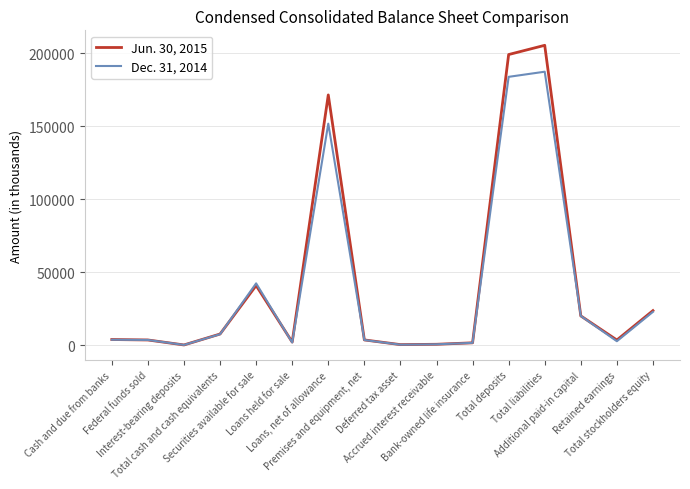

Between Additional paid-in capital and Retained earnings, which series saw the biggest shift?

Dec. 31, 2014